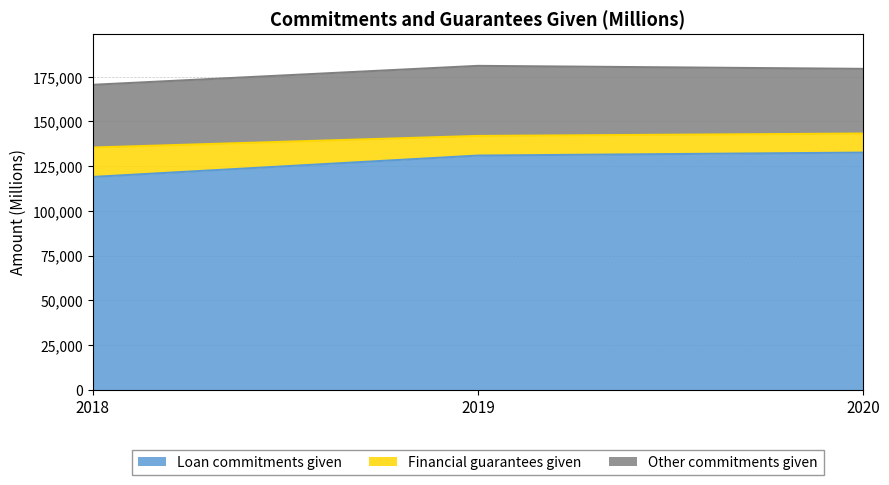

What is the difference between the maximum and second lowest values in the Loan commitments given series?

1661